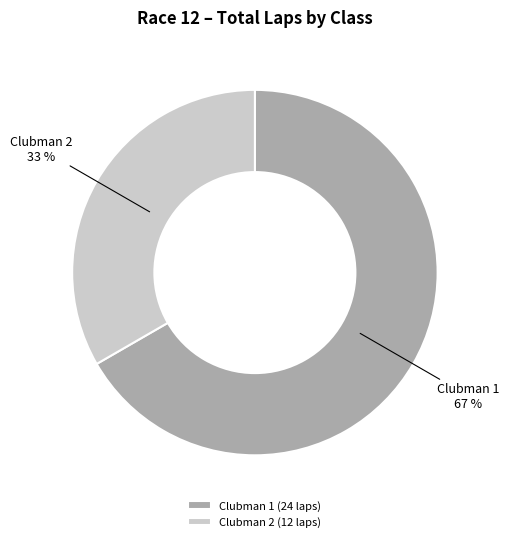

The Clubman 2 (12 laps) slice represents 20% of the pie. True or false?

False